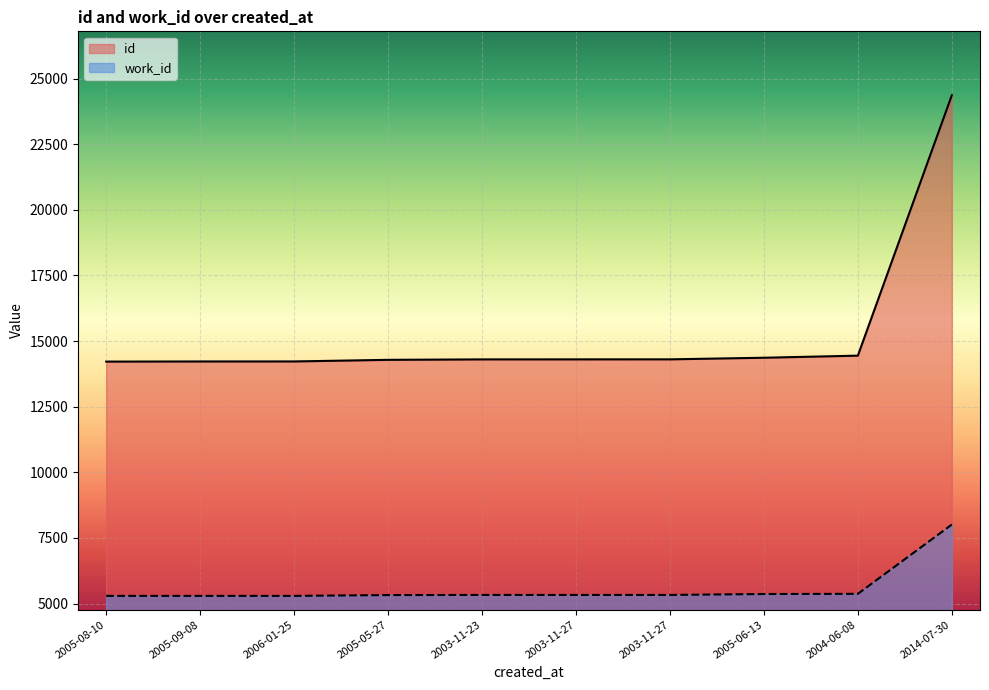

Reading left to right, extract all data points from this chart.

id: 2005-08-10=14218	2005-09-08=14223	2006-01-25=14224	2005-05-27=14285	2003-11-23=14302	2003-11-27=14303	2003-11-27=14304	2005-06-13=14365	2004-06-08=14445	2014-07-30=24365
work_id: 2005-08-10=5292	2005-09-08=5292	2006-01-25=5292	2005-05-27=5323	2003-11-23=5328	2003-11-27=5328	2003-11-27=5328	2005-06-13=5363	2004-06-08=5370	2014-07-30=8009